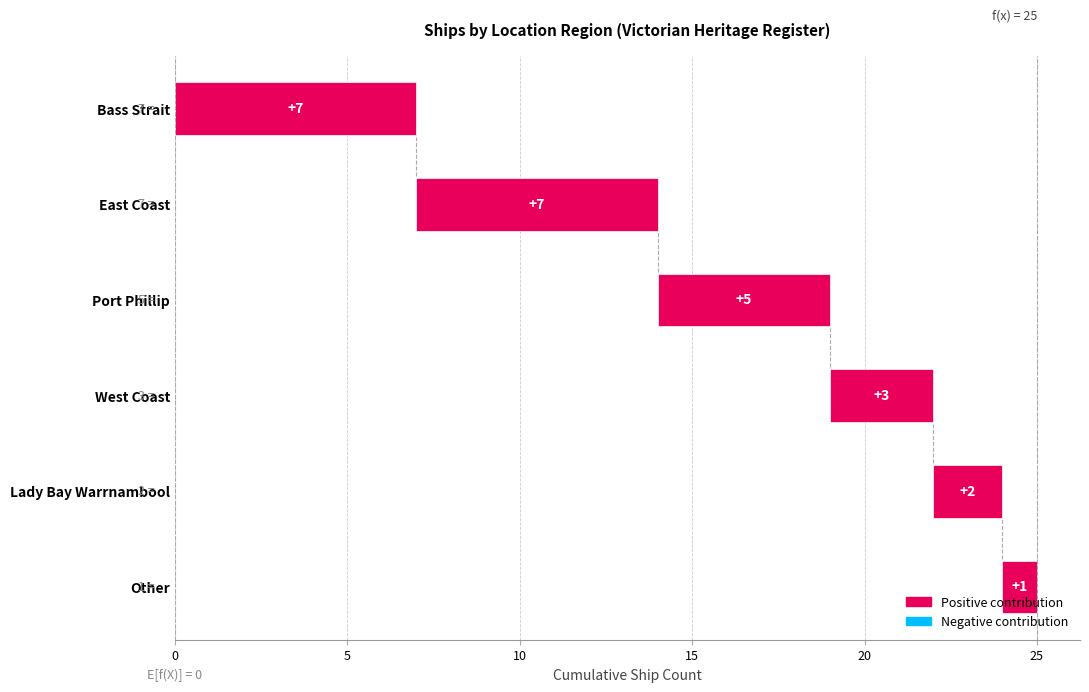

Reading left to right, transcribe all the data shown in this chart.

Bass Strait=7	East Coast=7	Port Phillip=5	West Coast=3	Lady Bay Warrnambool=2	Other=1